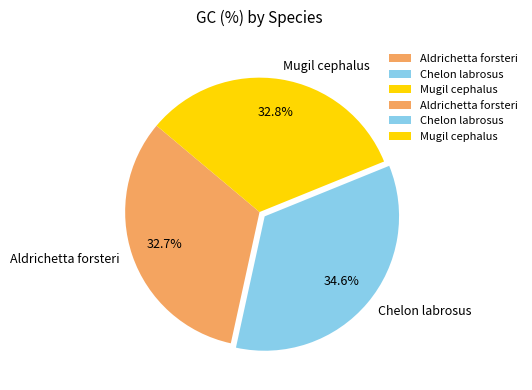

To the nearest percent, what is the average slice percentage?

33%